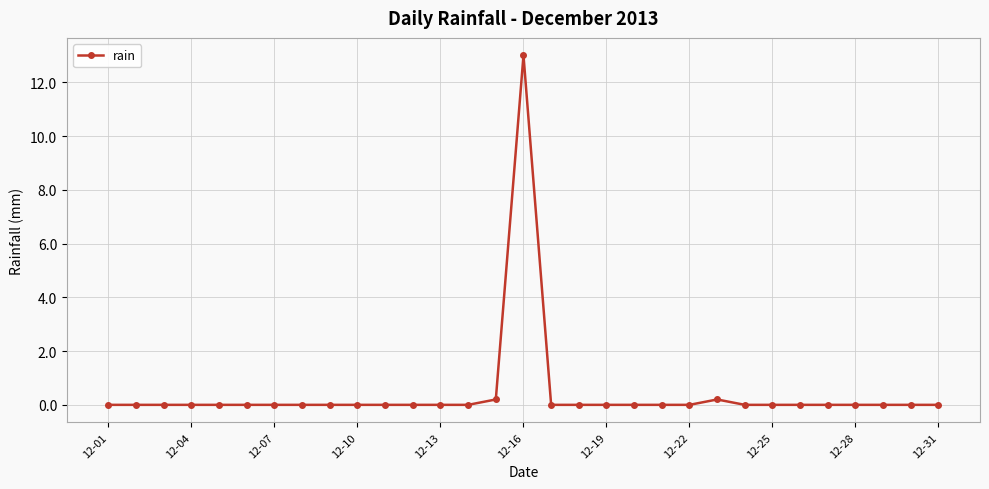

True or false: the data has more than 0 interior local peaks.

True